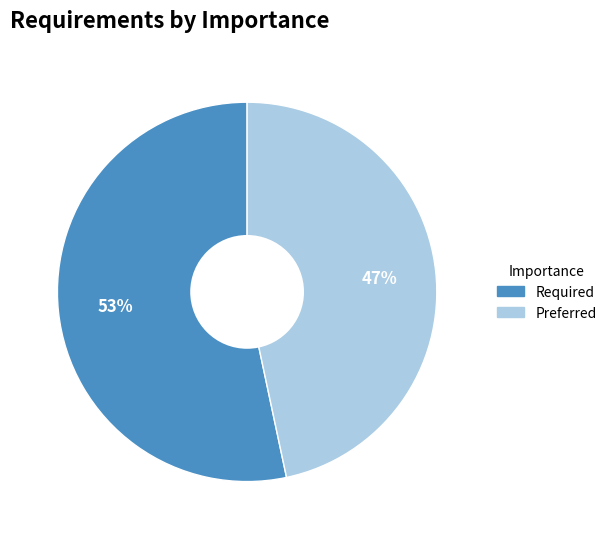

Is it true that Preferred is 32% of the pie?

False